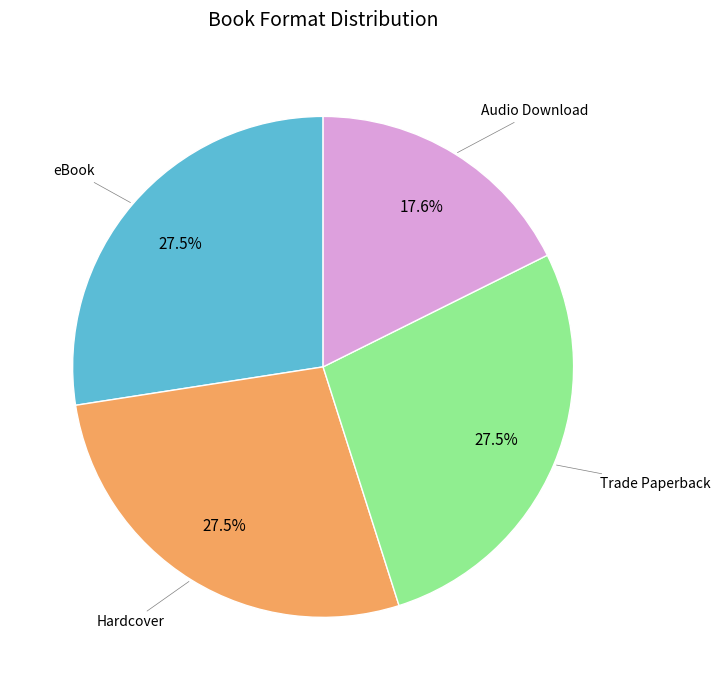

How many slices are in this pie chart?

4